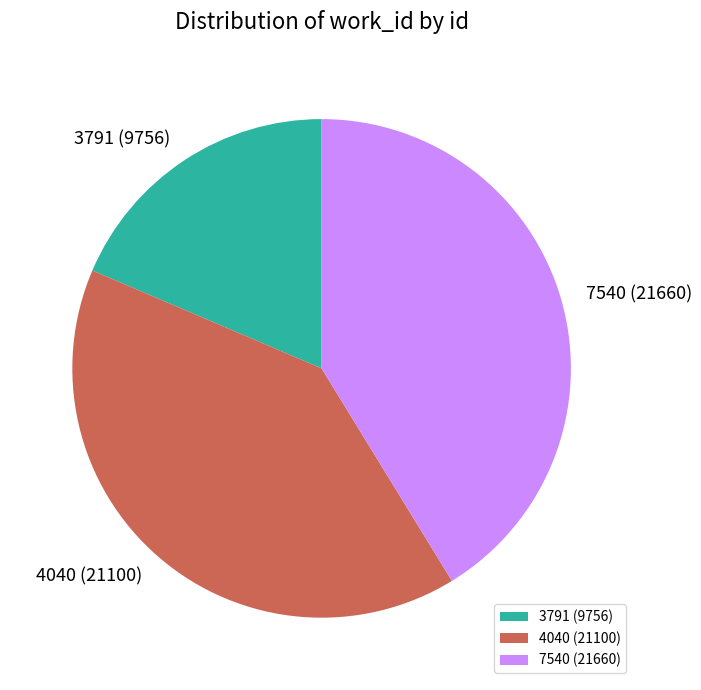

Which has a higher value, 7540 (21660) or 4040 (21100)?

7540 (21660)